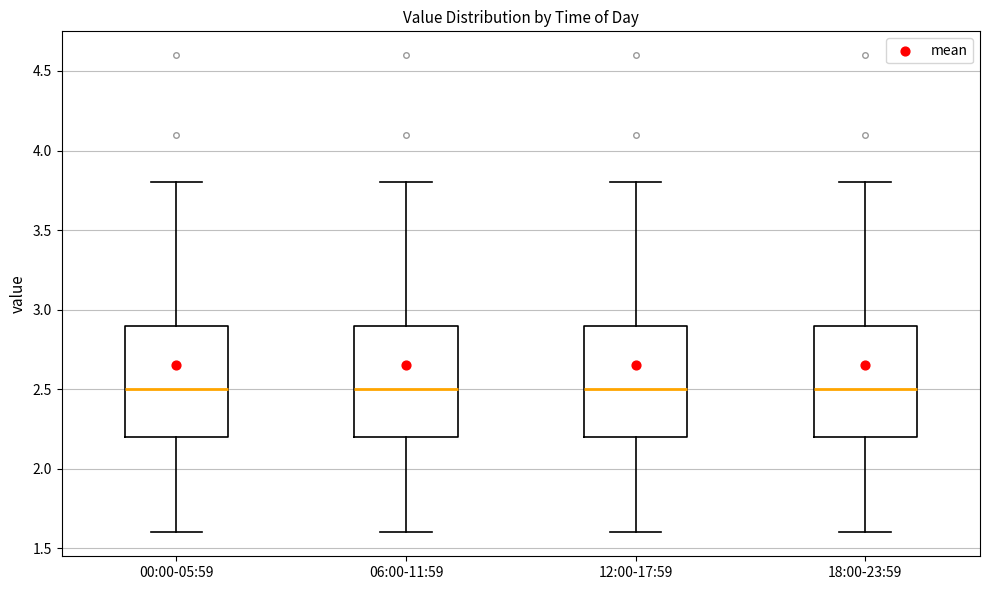

Reading left to right, read every box against the y-axis: the position of its median line, the range the box covers, and the ends of its whiskers. The values are not printed on the chart, so give them approximately, as read against the axis.

00:00-05:59: median 2.5, box 2.2 to 2.9, whiskers 1.6 to 3.8
06:00-11:59: median 2.5, box 2.2 to 2.9, whiskers 1.6 to 3.8
12:00-17:59: median 2.5, box 2.2 to 2.9, whiskers 1.6 to 3.8
18:00-23:59: median 2.5, box 2.2 to 2.9, whiskers 1.6 to 3.8